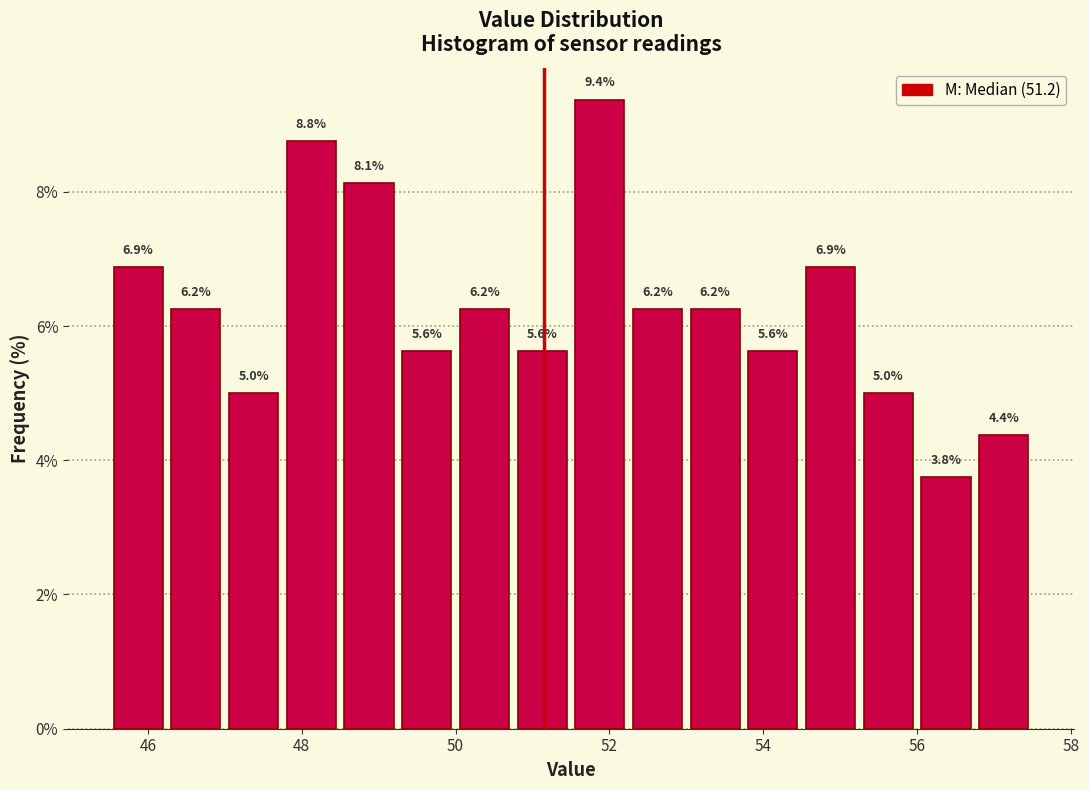

Read against the x-axis, roughly where is the centre of the tallest bar?

51.8